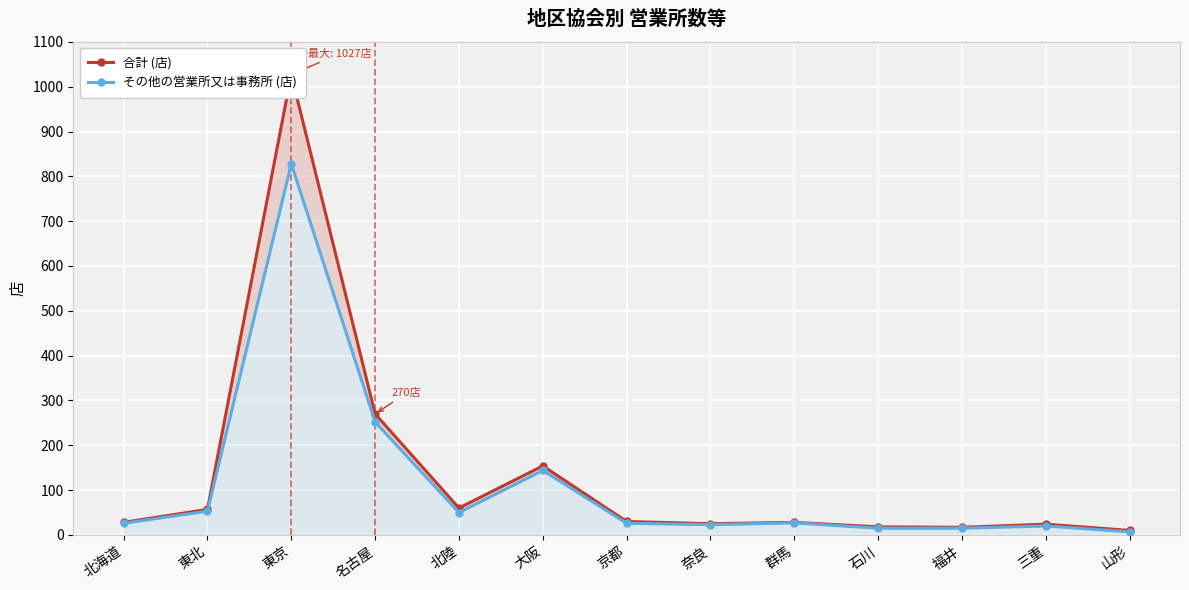

At which category is the sum across all series the highest?

東京